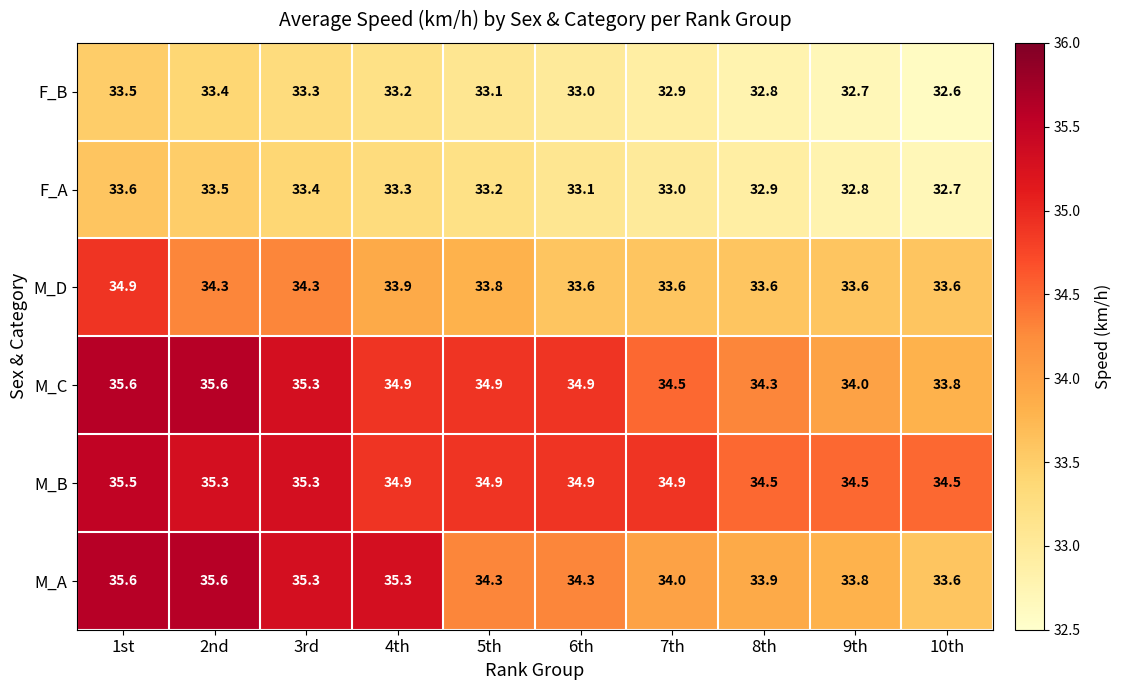

At which label is M_A closest to 34?

7th